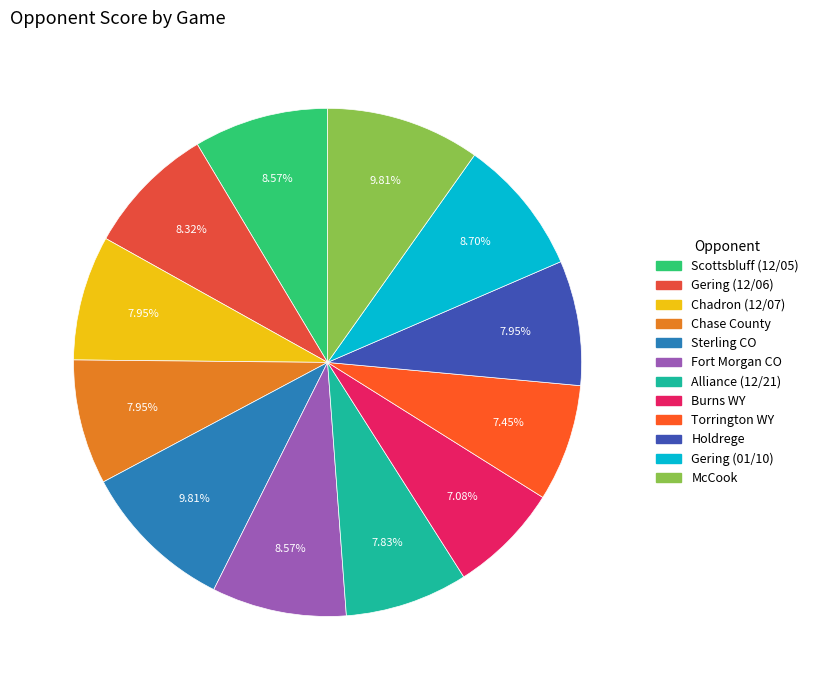

How many slices are in this pie chart?

12